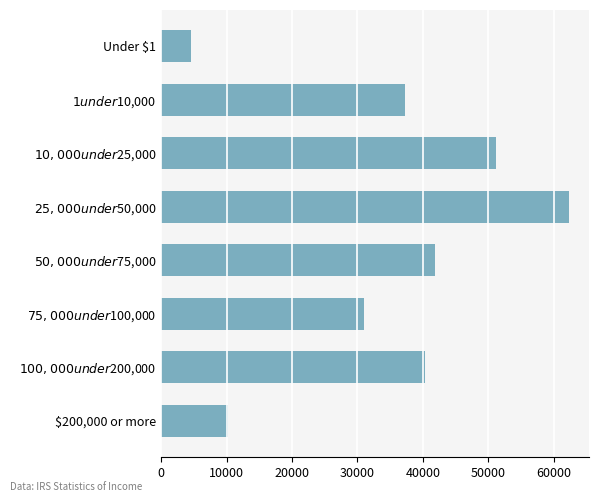

What value does the data have at $200,000 or more?

10290